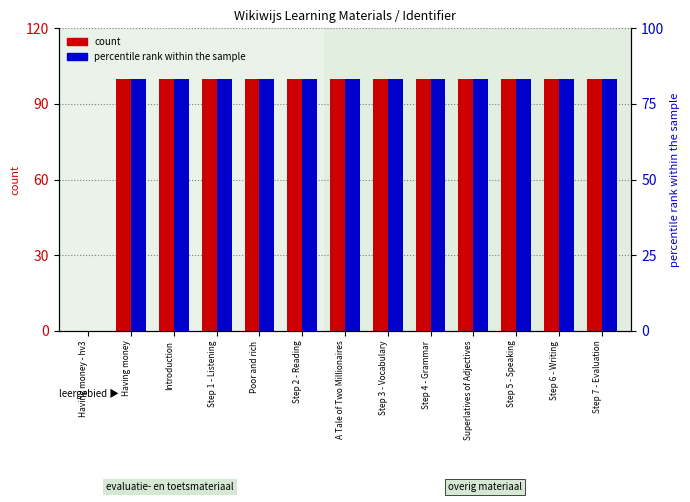

What position from the right is Introduction?

11